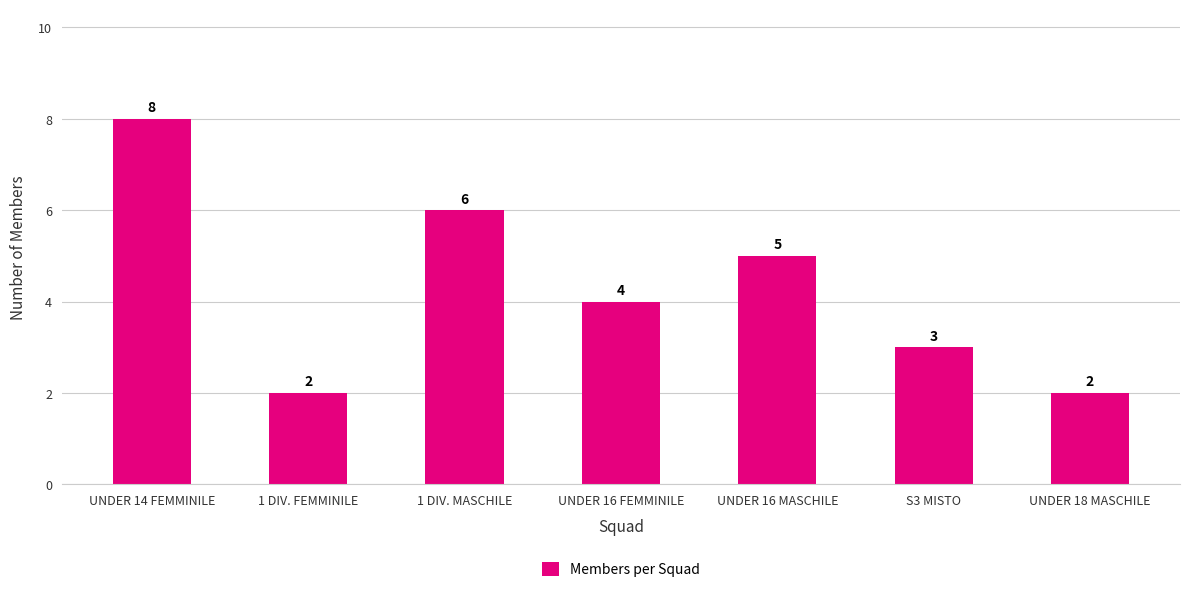

How many data points are less than 4?

3